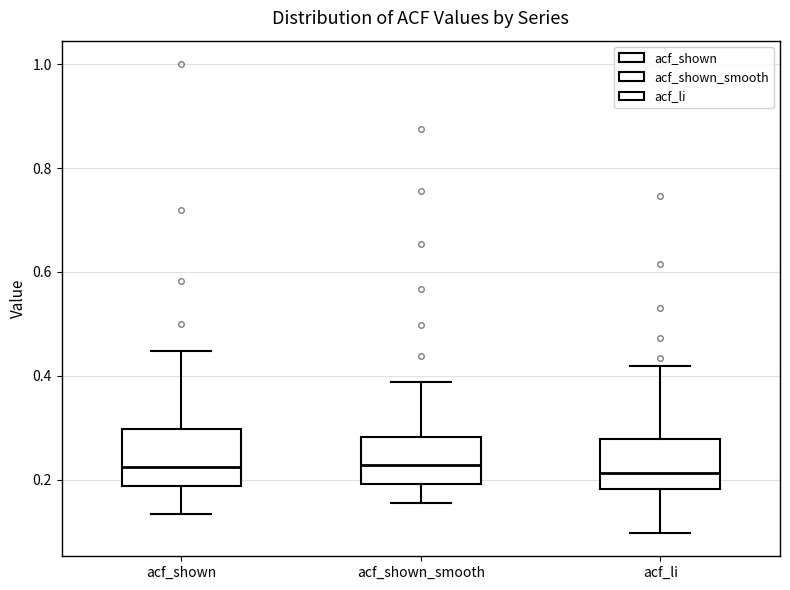

Reading left to right, read every box against the y-axis: the position of its median line, the range the box covers, and the ends of its whiskers. The values are not printed on the chart, so give them approximately, as read against the axis.

acf_shown: median 0.22, box 0.18 to 0.30, whiskers 0.14 to 0.44
acf_shown_smooth: median 0.22, box 0.20 to 0.28, whiskers 0.16 to 0.38
acf_li: median 0.22, box 0.18 to 0.28, whiskers 0.10 to 0.42